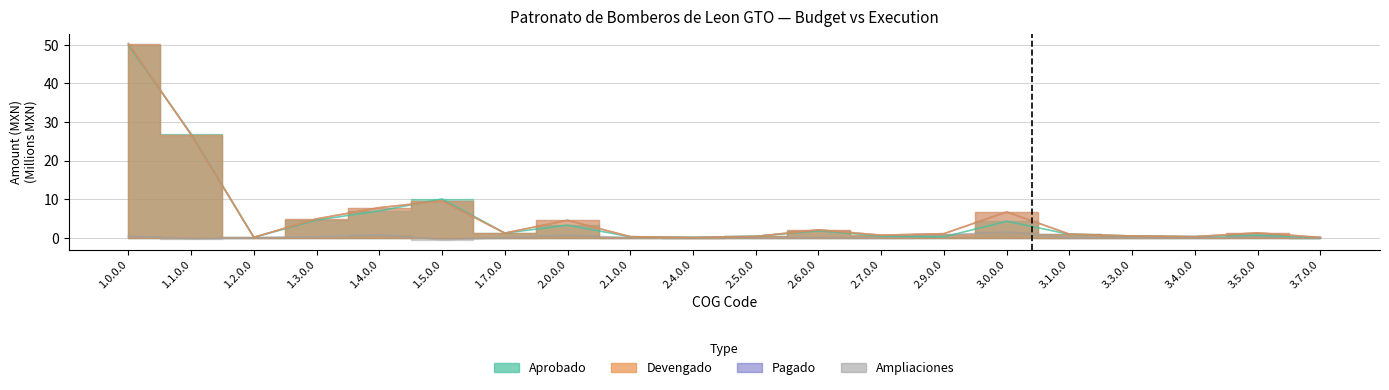

In Ampliaciones, how many points are higher than both neighbors (excluding endpoints)?

4